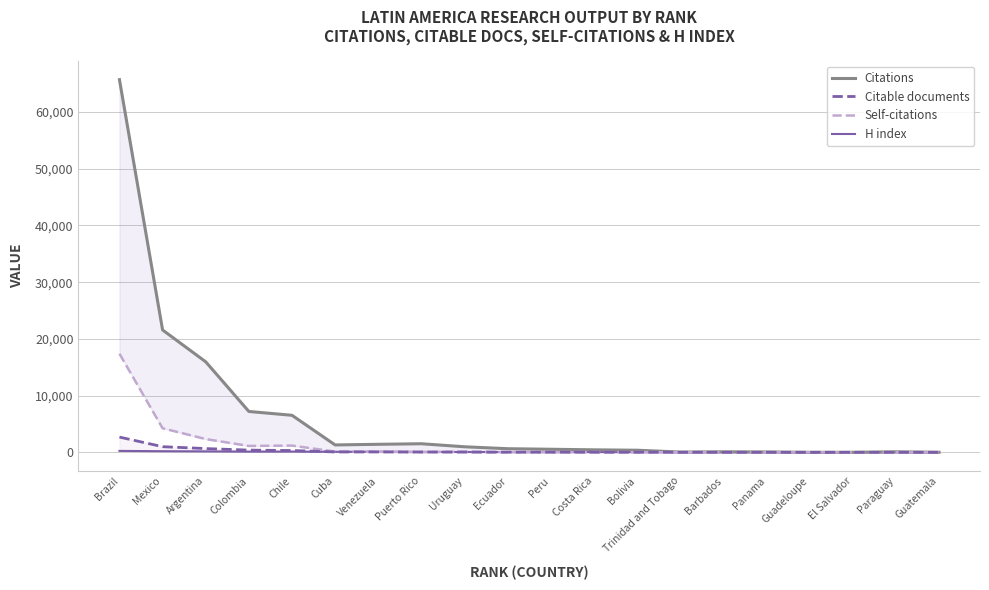

At which category does H index reach its first local valley?

Colombia